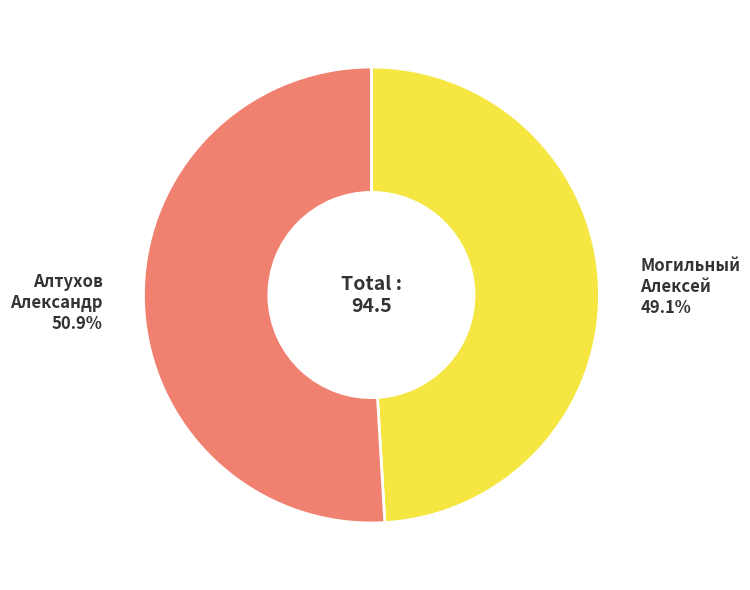

Between Могильный Алексей and Алтухов Александр, which is larger?

Алтухов Александр